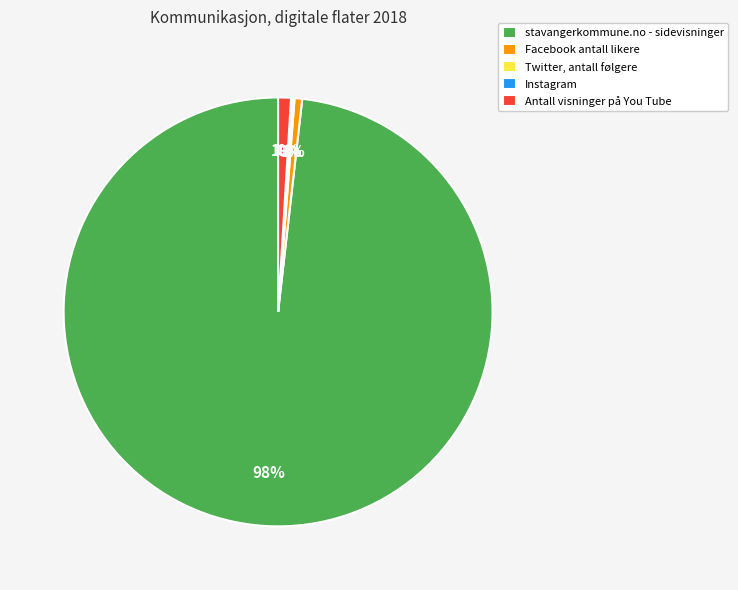

To the nearest percent, what portion does Antall visninger på You Tube represent?

1%